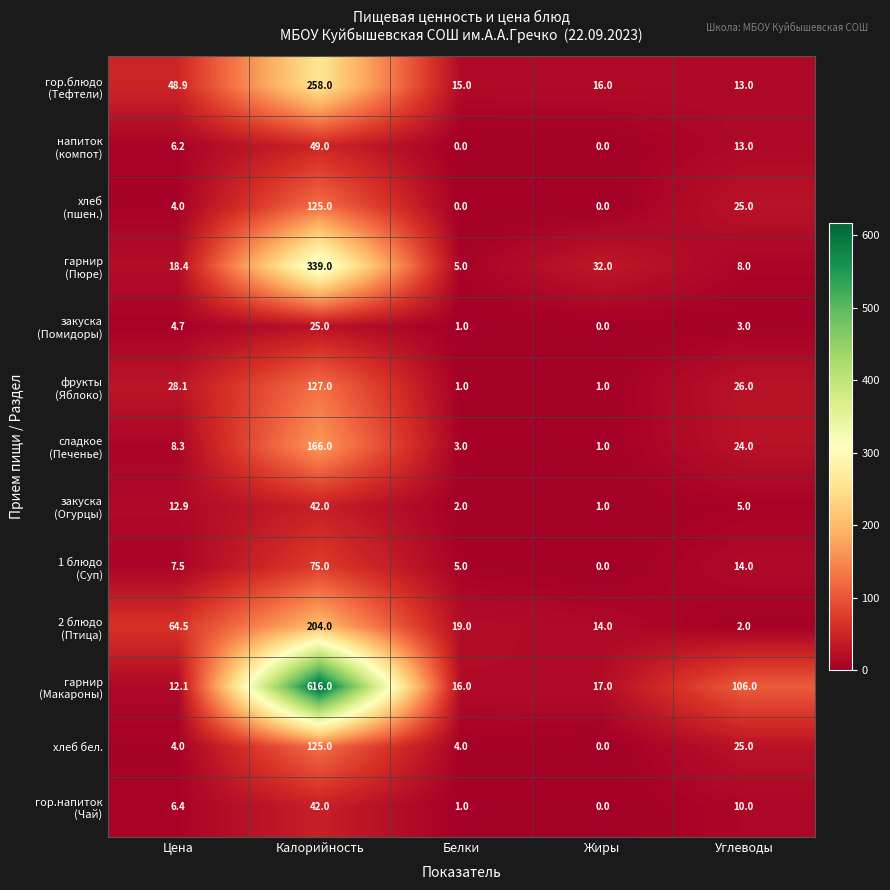

Read the хлеб бел. value at Цена.

4.0